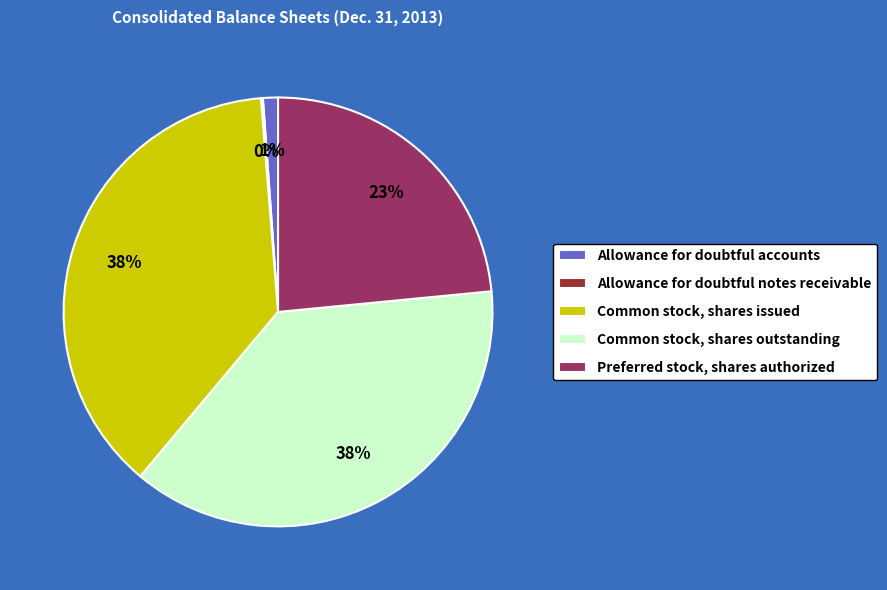

The Common stock, shares outstanding slice represents 38% of the pie. True or false?

True